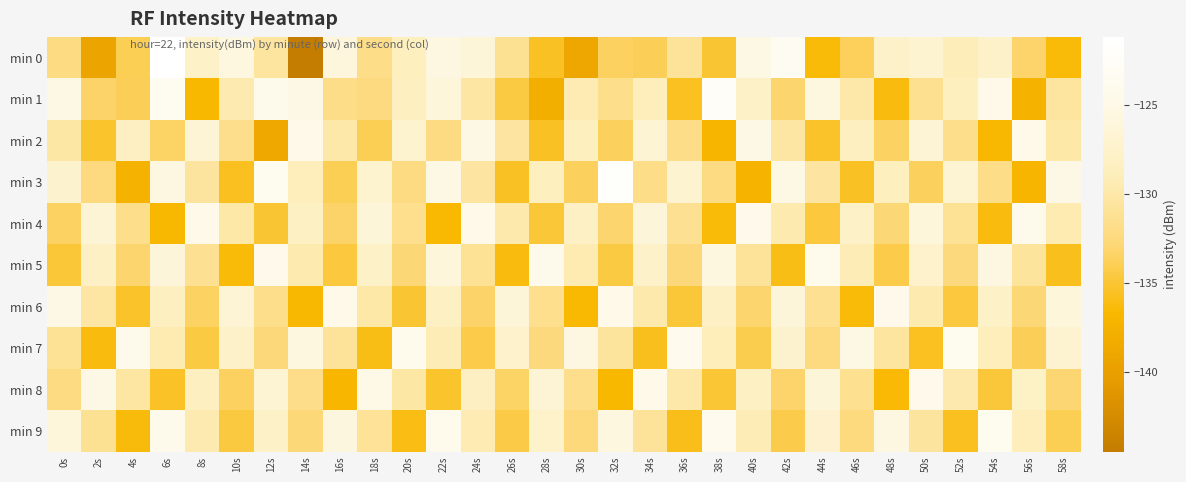

At which category does the chart reach its peak across all series?

6s